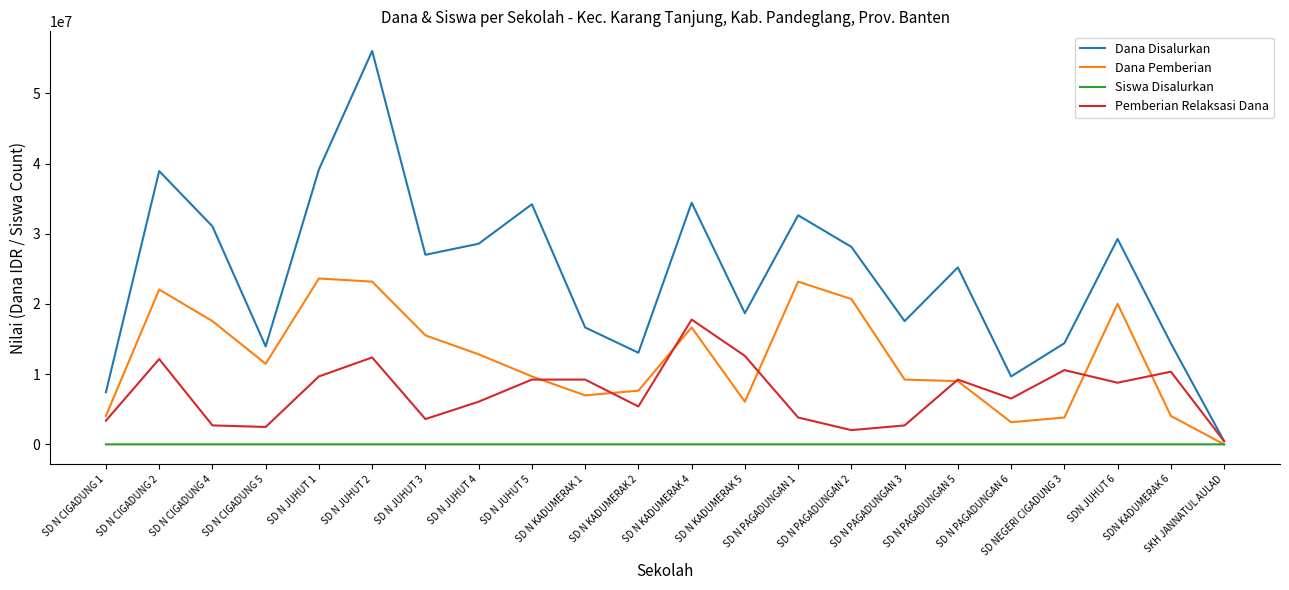

What are all the series names shown in the legend?

Dana Disalurkan, Dana Pemberian, Siswa Disalurkan, Pemberian Relaksasi Dana